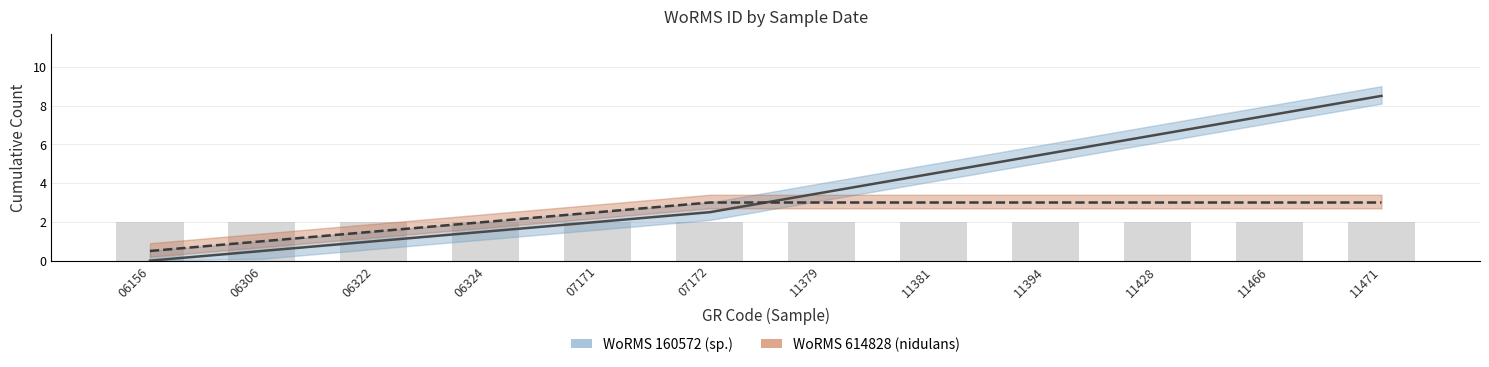

Which category has the highest value in the WoRMS ID 614828 (S. nidulans / cf. nidulans) series?

07172